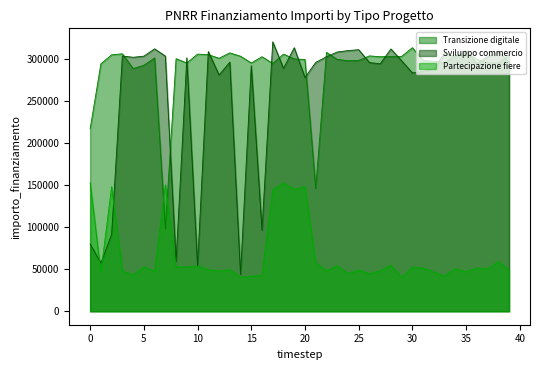

Reading right to left, what are all the values shown in this chart?

Transizione digitale (line): 303934.7	295013.7	294918.9	299310.9	306827.8	303725.3	295078.5	296902.1	297542.1	312952.3	302605.5	302496.1	302210.1	303219.3	297870.4	297409.6	299065.4	307393.7	145881.9	298882.0	299698.1	305312.7	294200.9	302230.1	294803.2	302827.4	306817.3	300399.3	304703.9	305318.4	294841.0	299898.4	98087.4	300773.2	292124.7	288200.5	305688.4	304538.6	293710.4	216642.9
Sviluppo commercio (line): 295872.6	308346.9	302115.3	294299.4	309212.7	301900.3	306633.3	287732.3	284879.3	282979.3	297447.5	311447.4	293831.1	295347.2	310585.1	309489.4	307821.6	302171.5	295531.8	277546.5	312919.1	288447.8	319946.0	96329.0	291475.9	43724.1	295734.8	280558.1	308422.9	53857.5	300901.7	59058.3	302983.3	311626.9	302917.8	301556.9	303097.6	91120.5	57247.0	79916.8
Partecipazione fiere (line): 48635.8	59129.3	50124.5	51326.1	46982.2	50411.1	41758.2	46613.6	51355.0	52476.0	40155.1	54789.3	48067.7	44585.3	48829.1	44678.8	54203.5	47969.5	57405.0	147844.7	144839.2	152278.5	144316.2	42461.3	41752.2	40383.0	49545.6	47587.4	49438.7	53792.4	52545.0	52740.0	150071.2	47324.6	52775.5	43184.3	47824.3	147930.8	46227.3	152603.4